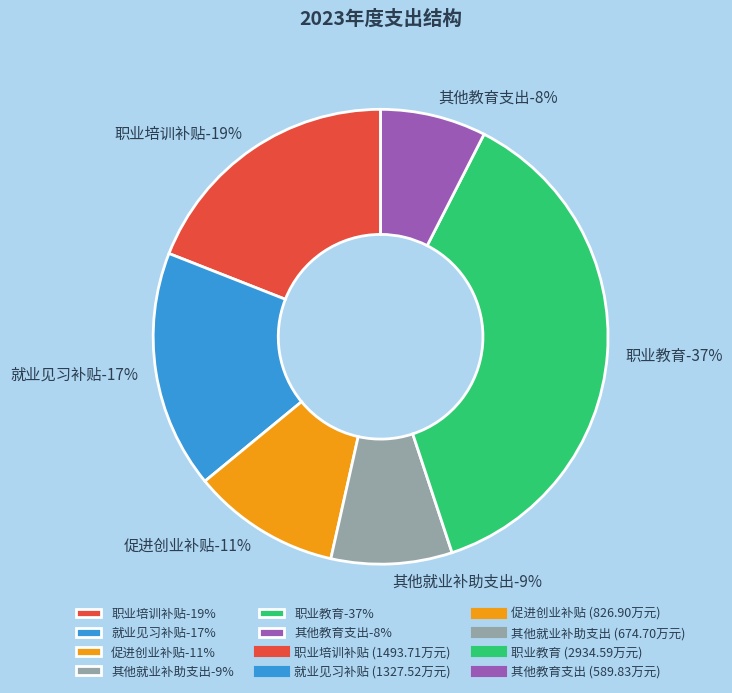

Rank the categories by value from lowest to highest.

其他教育支出, 其他就业补助支出, 促进创业补贴, 就业见习补贴, 职业培训补贴, 职业教育